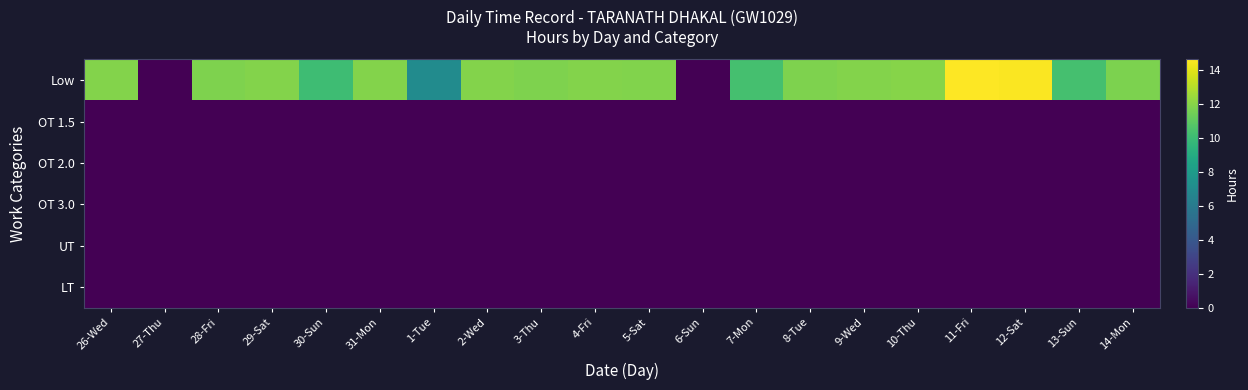

Which series has the largest range (max minus min)?

Low